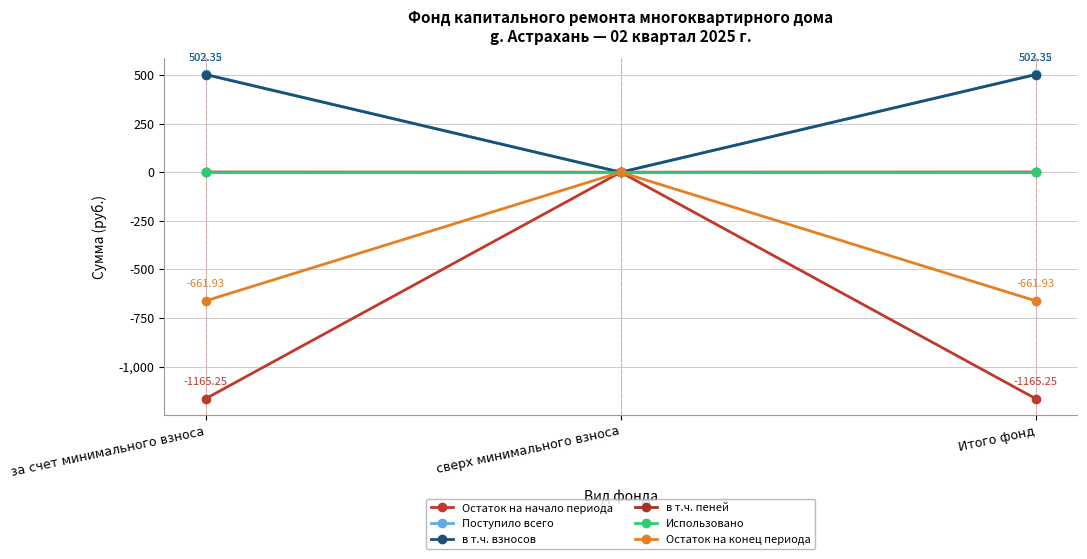

At which category is the sum across all series the highest?

сверх минимального взноса